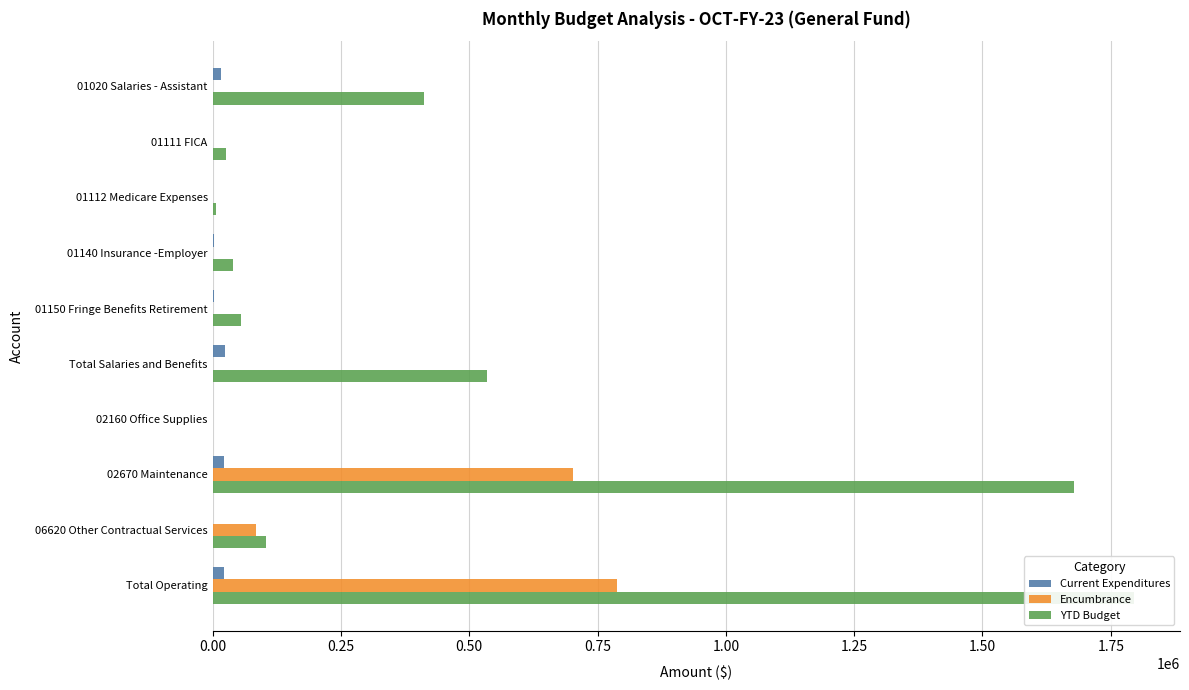

Rank the series at Total Operating from highest to lowest value.

YTD Budget, Encumbrance, Current Expenditures